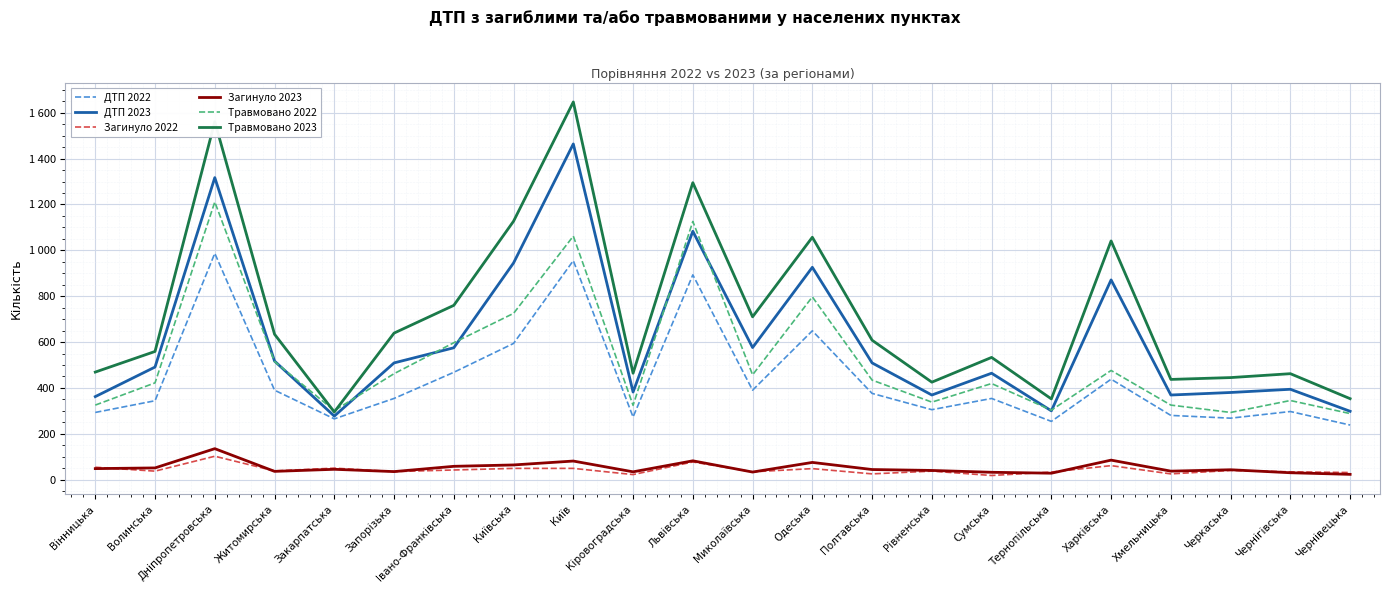

Reading left to right, transcribe all the data shown in this chart.

ДТП 2022: Вінницька=293	Волинська=344	Дніпропетровська=987	Житомирська=390	Закарпатська=265	Запорізька=354	Івано-Франківська=468	Київська=594	Київ=955	Кіровоградська=273	Львівська=893	Миколаївська=390	Одеська=649	Полтавська=376	Рівненська=305	Сумська=354	Тернопільська=254	Харківська=438	Хмельницька=280	Черкаська=268	Чернігівська=297	Чернівецька=238
ДТП 2023: Вінницька=362	Волинська=491	Дніпропетровська=1317	Житомирська=517	Закарпатська=277	Запорізька=509	Івано-Франківська=575	Київська=945	Київ=1464	Кіровоградська=382	Львівська=1083	Миколаївська=576	Одеська=926	Полтавська=509	Рівненська=369	Сумська=464	Тернопільська=300	Харківська=871	Хмельницька=369	Черкаська=380	Чернігівська=394	Чернівецька=298
Загинуло 2022: Вінницька=54	Волинська=37	Дніпропетровська=102	Житомирська=38	Закарпатська=50	Запорізька=35	Івано-Франківська=42	Київська=49	Київ=49	Кіровоградська=22	Львівська=77	Миколаївська=34	Одеська=48	Полтавська=25	Рівненська=37	Сумська=18	Тернопільська=33	Харківська=61	Хмельницька=25	Черкаська=40	Чернігівська=34	Чернівецька=31
Загинуло 2023: Вінницька=48	Волинська=51	Дніпропетровська=135	Житомирська=36	Закарпатська=45	Запорізька=35	Івано-Франківська=58	Київська=64	Київ=81	Кіровоградська=34	Львівська=82	Миколаївська=33	Одеська=75	Полтавська=44	Рівненська=40	Сумська=32	Тернопільська=28	Харківська=85	Хмельницька=37	Черкаська=43	Чернігівська=30	Чернівецька=23
Травмовано 2022: Вінницька=325	Волинська=422	Дніпропетровська=1211	Житомирська=515	Закарпатська=301	Запорізька=462	Івано-Франківська=597	Київська=725	Київ=1062	Кіровоградська=324	Львівська=1126	Миколаївська=457	Одеська=797	Полтавська=434	Рівненська=338	Сумська=419	Тернопільська=303	Харківська=476	Хмельницька=325	Черкаська=293	Чернігівська=345	Чернівецька=288
Травмовано 2023: Вінницька=469	Волинська=559	Дніпропетровська=1561	Житомирська=634	Закарпатська=295	Запорізька=639	Івано-Франківська=760	Київська=1127	Київ=1647	Кіровоградська=464	Львівська=1295	Миколаївська=710	Одеська=1057	Полтавська=608	Рівненська=425	Сумська=533	Тернопільська=352	Харківська=1041	Хмельницька=437	Черкаська=445	Чернігівська=462	Чернівецька=353